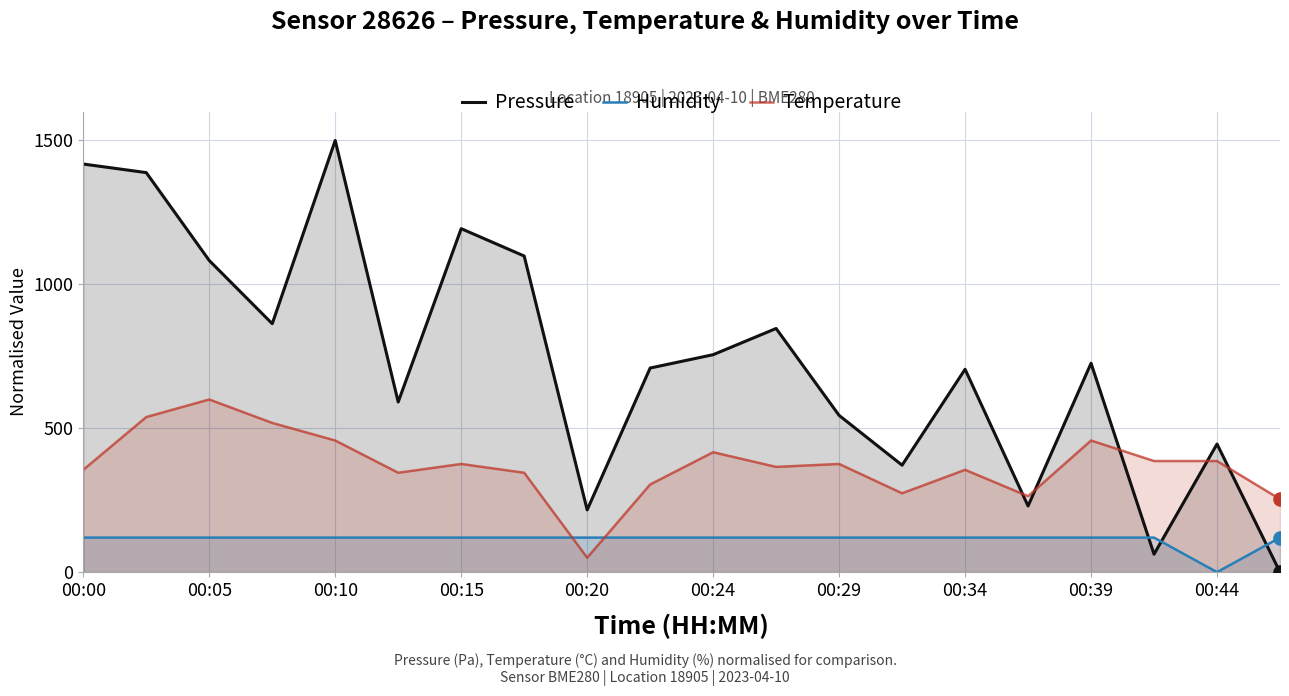

Is the value of Humidity at 00:05 greater than the value of Pressure at 00:10?

No